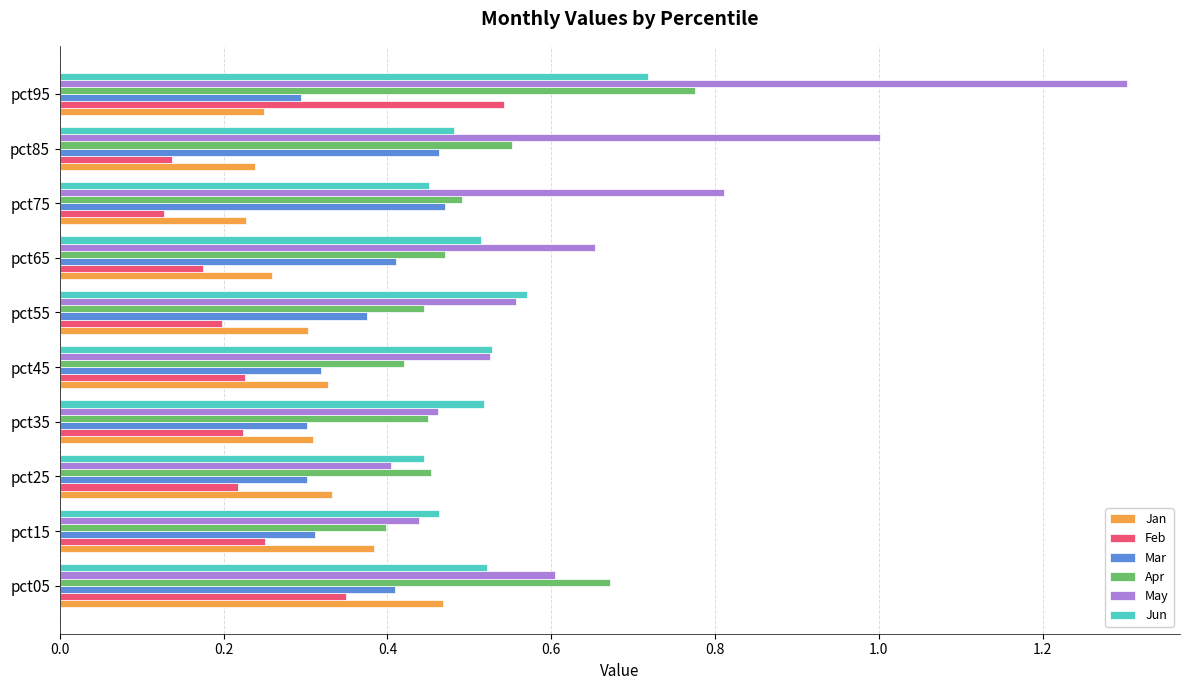

What is the sum of the May values at pct55 and pct65?

1.2